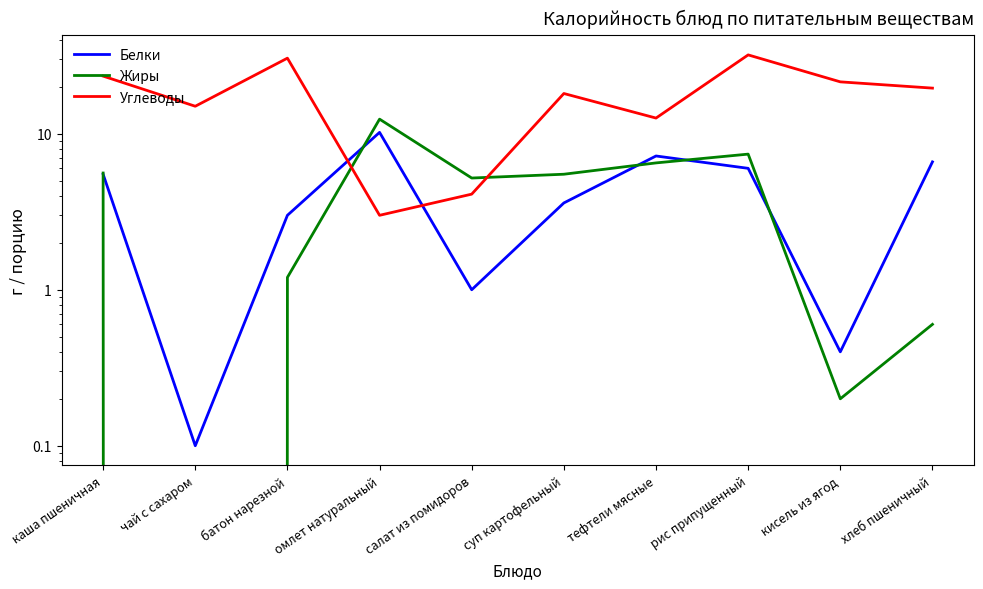

Which series has the widest spread of values?

Углеводы